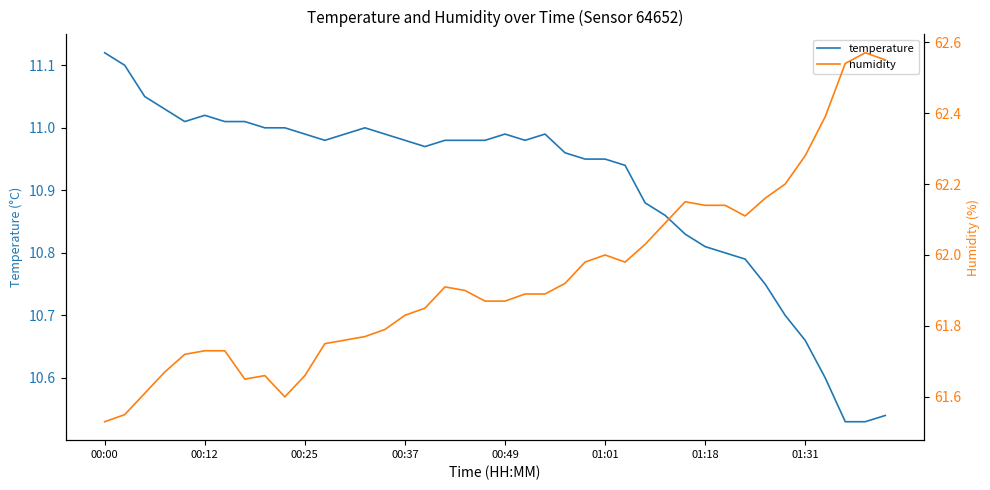

True or false: temperature and humidity intersect in this chart.

False